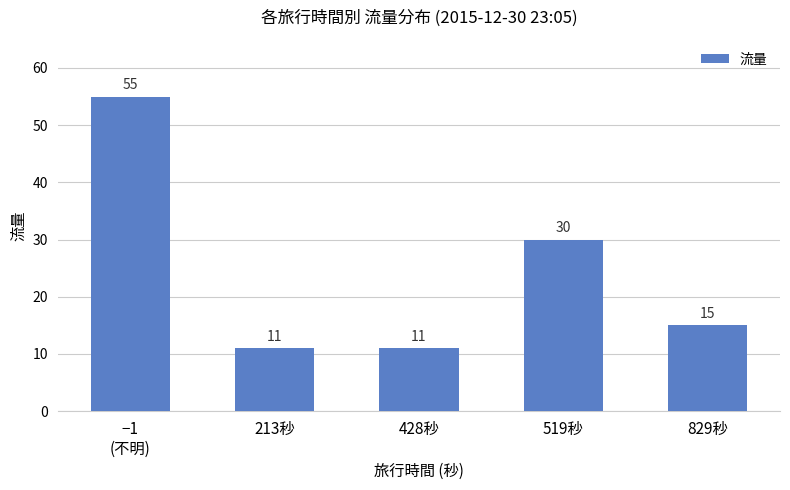

How many data points are less than 15?

2